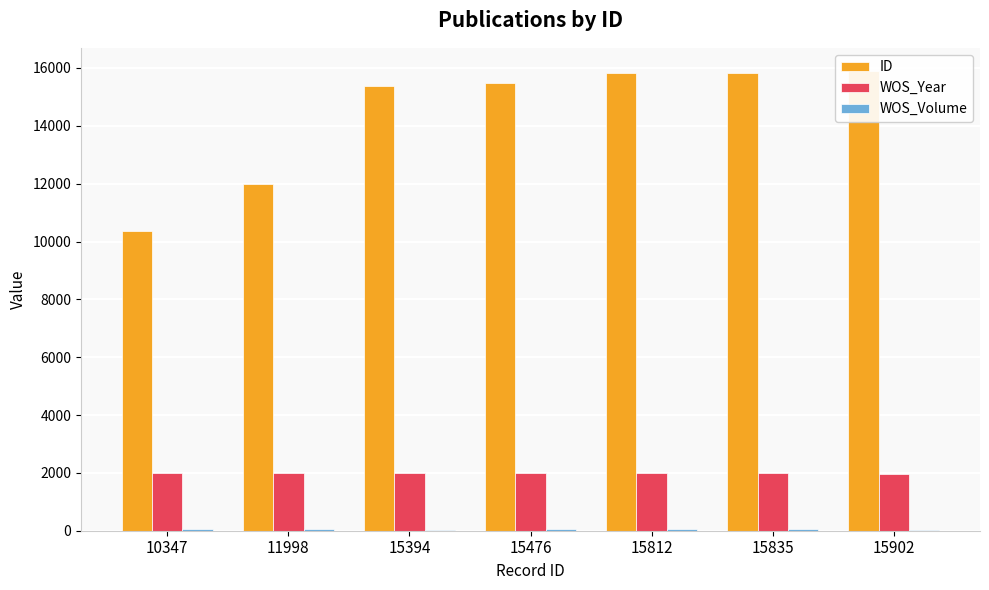

What is the total value across all series at 15394?

17401